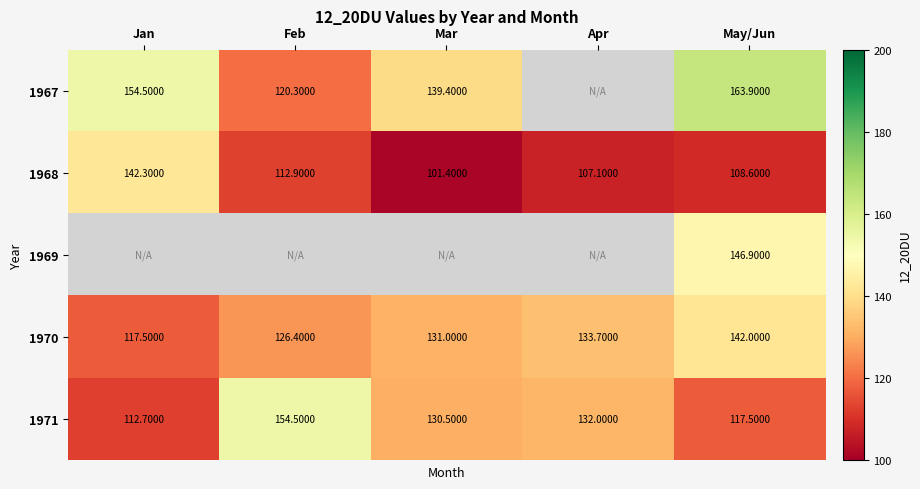

Where is 1971 nearest to the value 133?

Apr